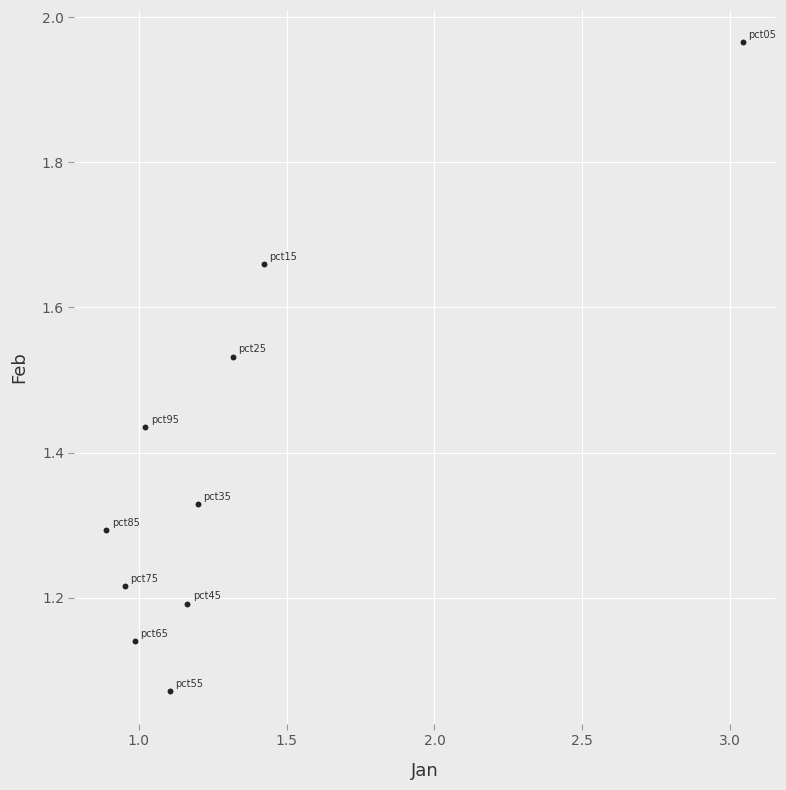

What is the range of Y values (max minus min)?

0.9